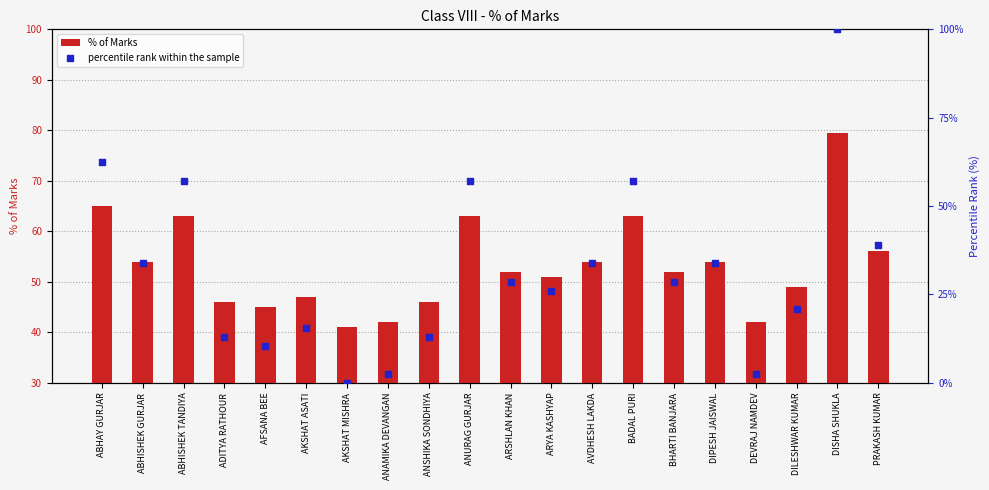

Which series reaches the minimum Y coordinate?

percentile rank within the sample